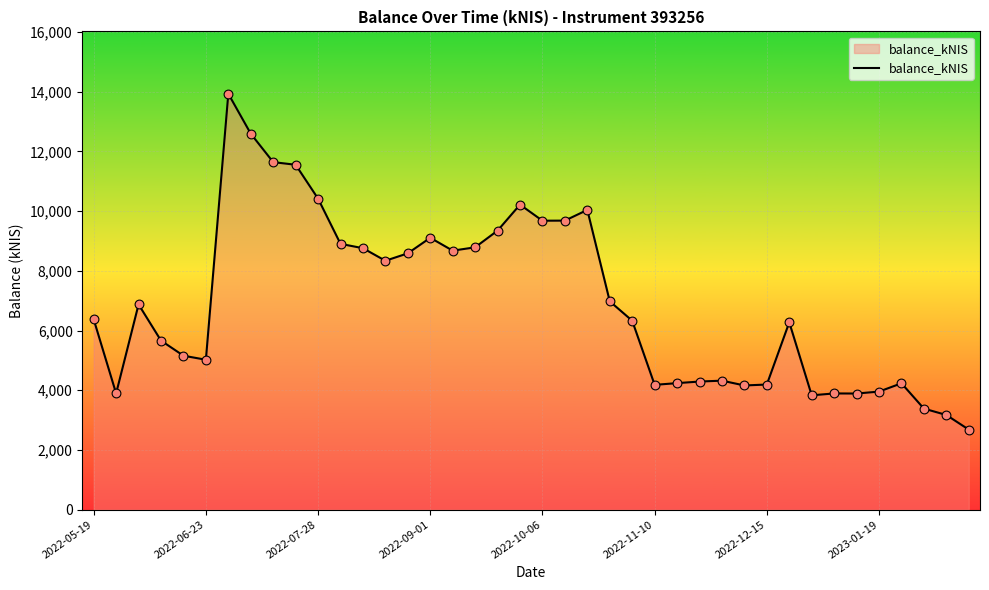

What is the smallest value displayed?

2680.2